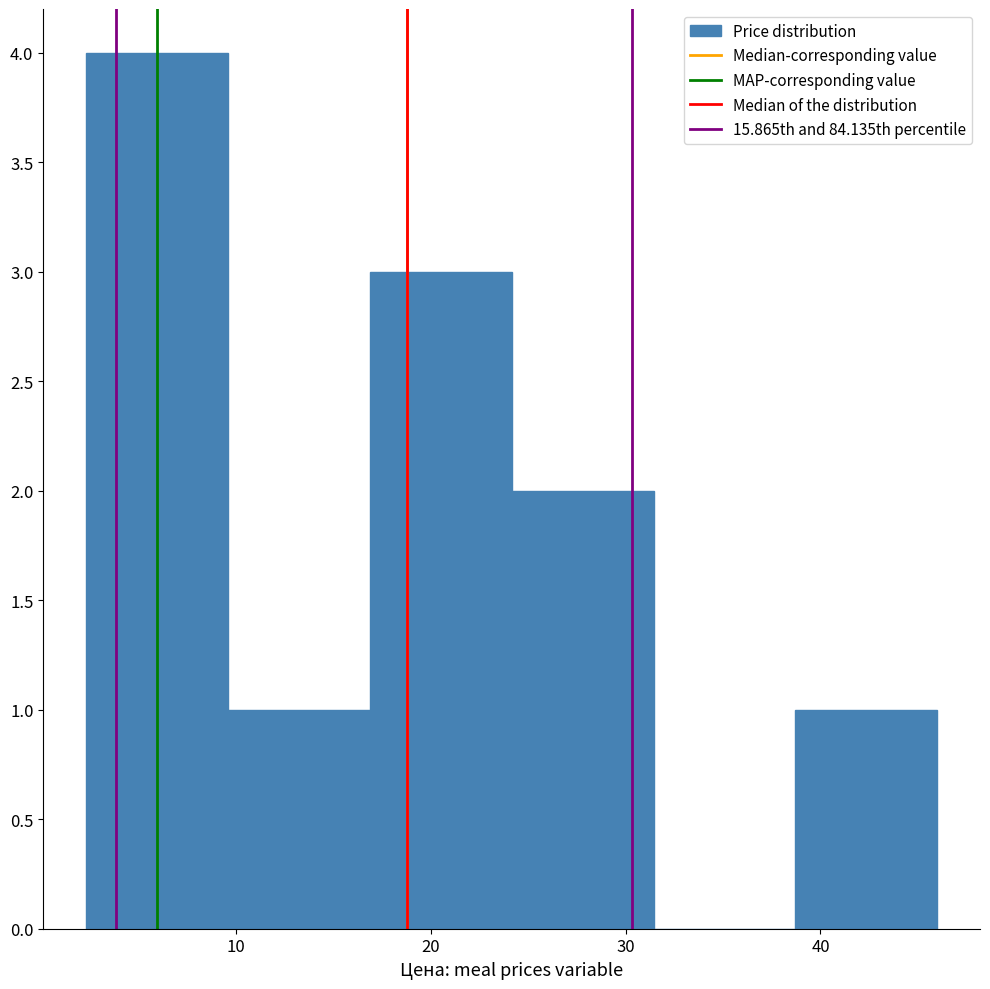

Reading left to right, transcribe this chart: for each bar, give the range it covers on the x-axis and its height. Neither the bar edges nor the heights are printed on the chart, so give them approximately, as read against the axes.

2 to 10: 4
10 to 17: 1
17 to 24: 3
24 to 31: 2
31 to 39: 0
39 to 46: 1